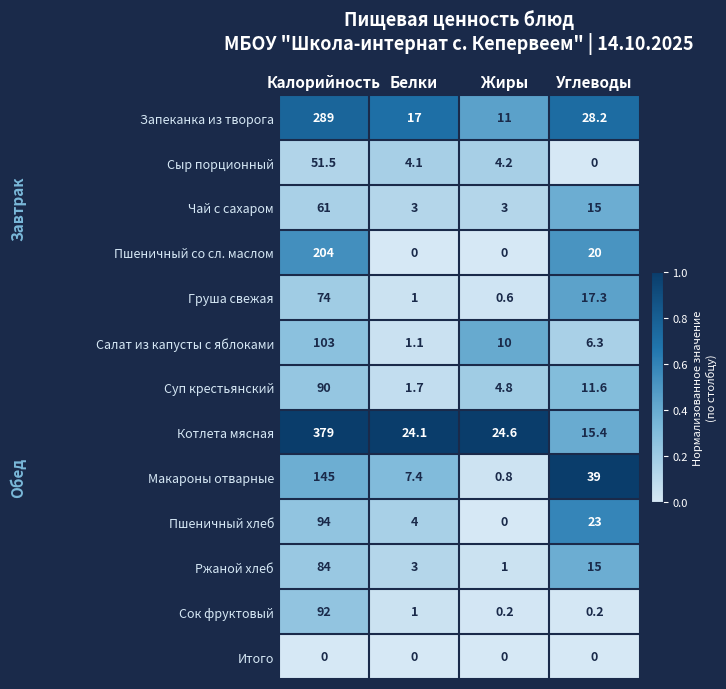

Rank the series by their maximum value, from lowest to highest.

Итого, Сыр порционный, Чай с сахаром, Груша свежая, Ржаной хлеб, Суп крестьянский, Сок фруктовый, Пшеничный хлеб, Салат из капусты с яблоками, Макароны отварные, Пшеничный со сл. маслом, Запеканка из творога, Котлета мясная